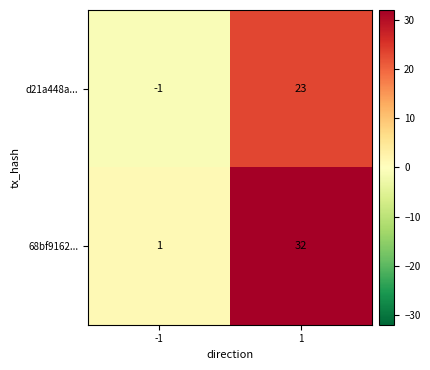

Which series has the largest total across all categories?

68bf9162...